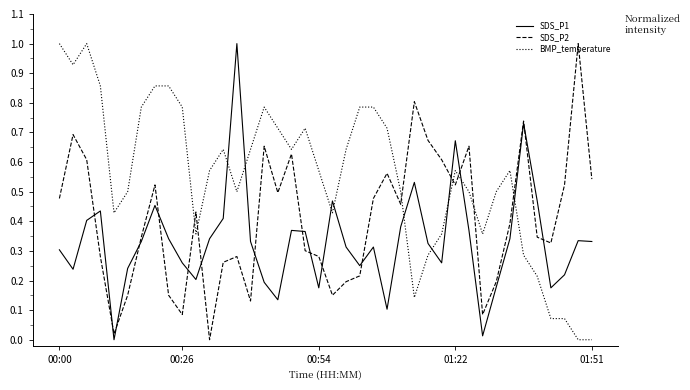

Which series has the largest total across all categories?

BMP_temperature